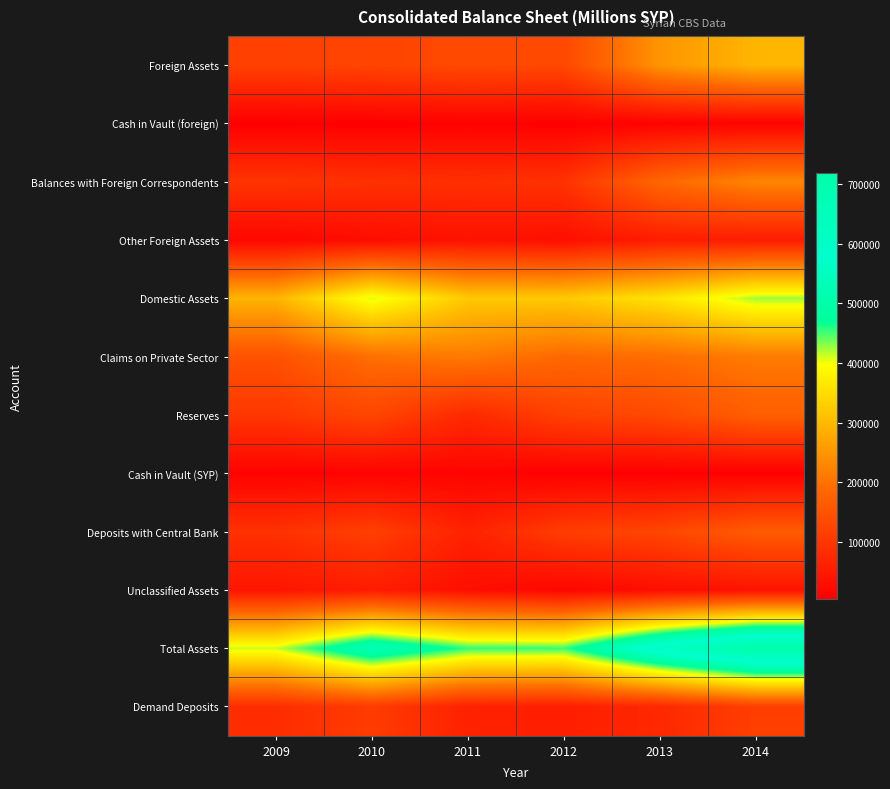

Which label corresponds to the largest value in the chart?

2014